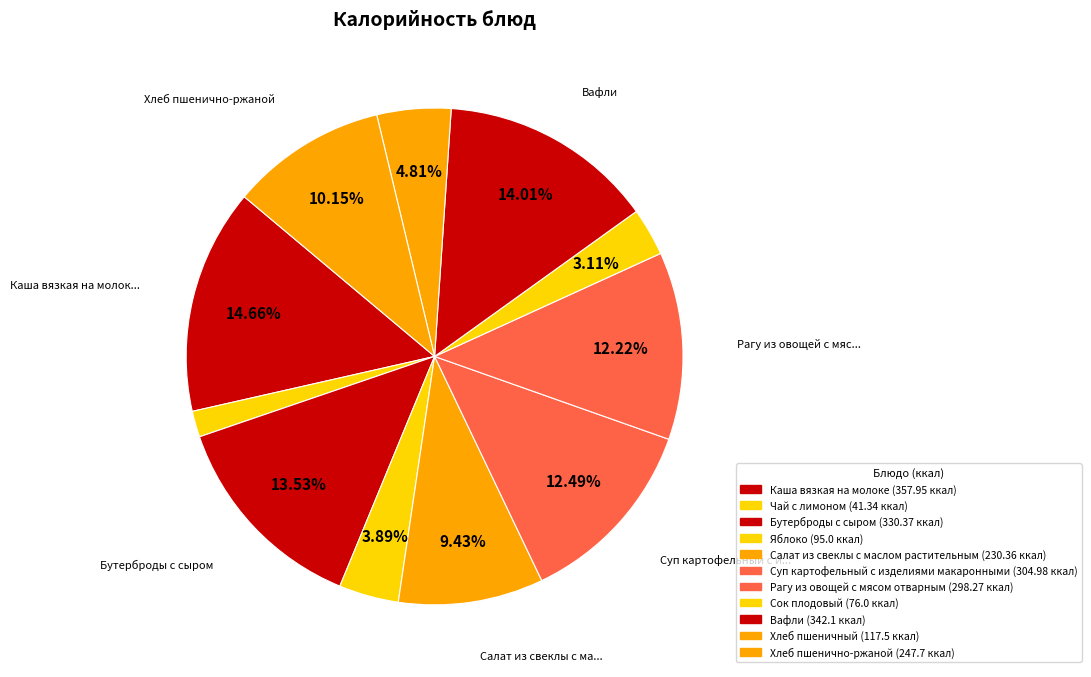

Count the number of slices in the pie.

11